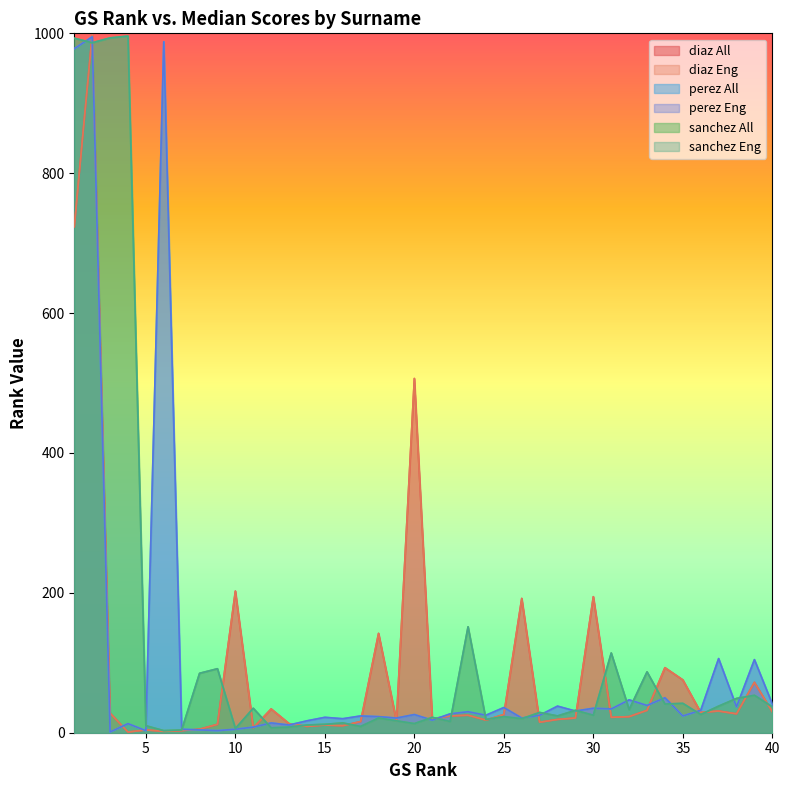

What is the difference between the maximum and minimum values in the sanchez Eng series?

993.0